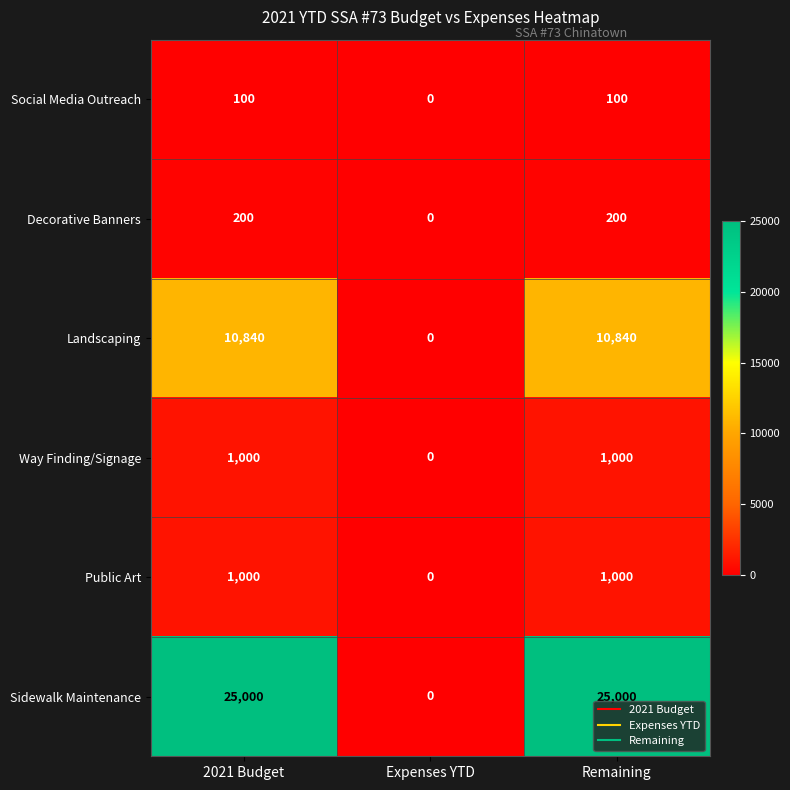

Which series has the widest spread of values?

Sidewalk Maintenance